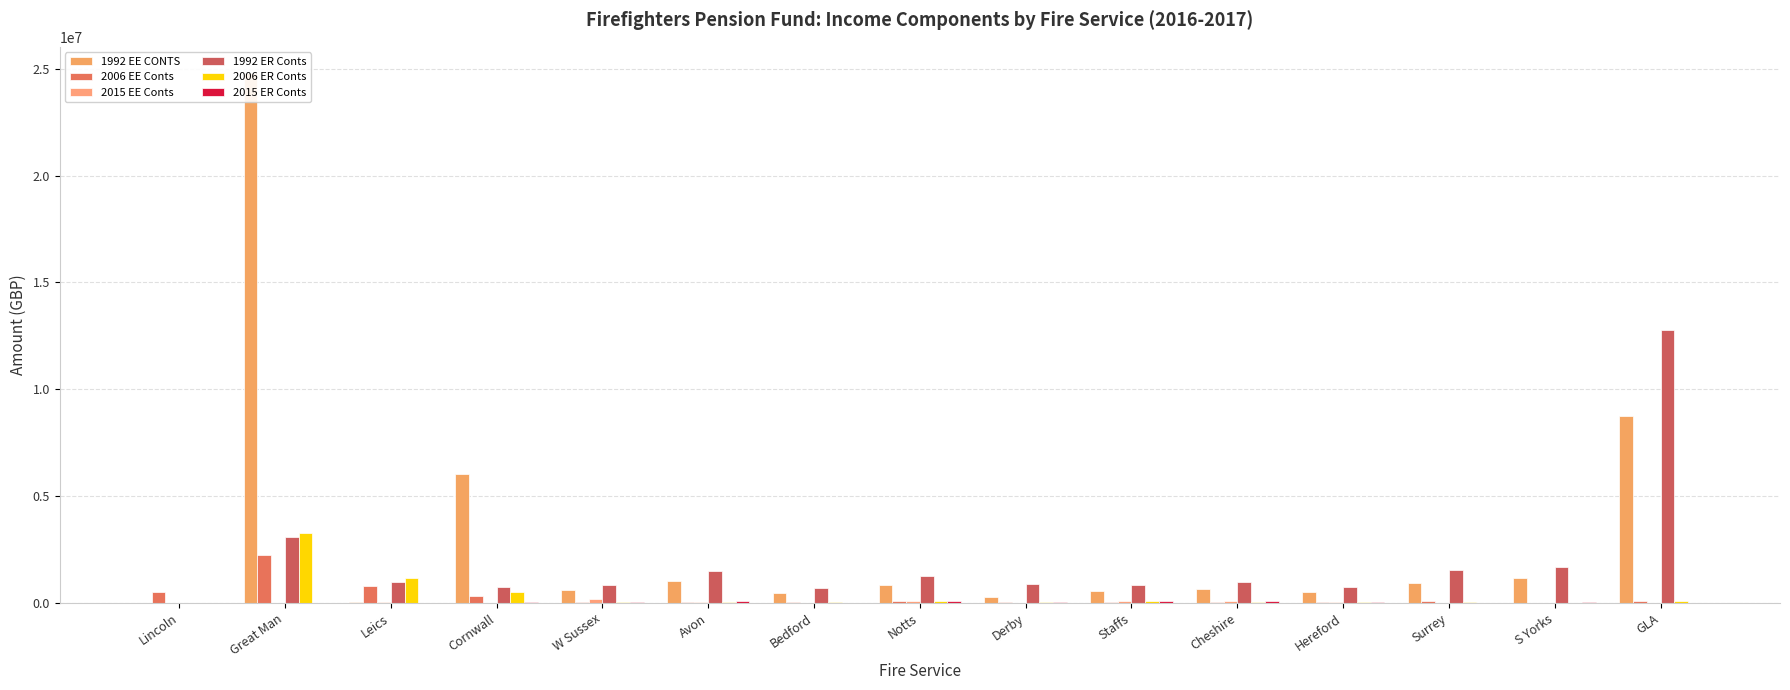

At which label is 1992 ER Conts closest to 6380268?

Great Man